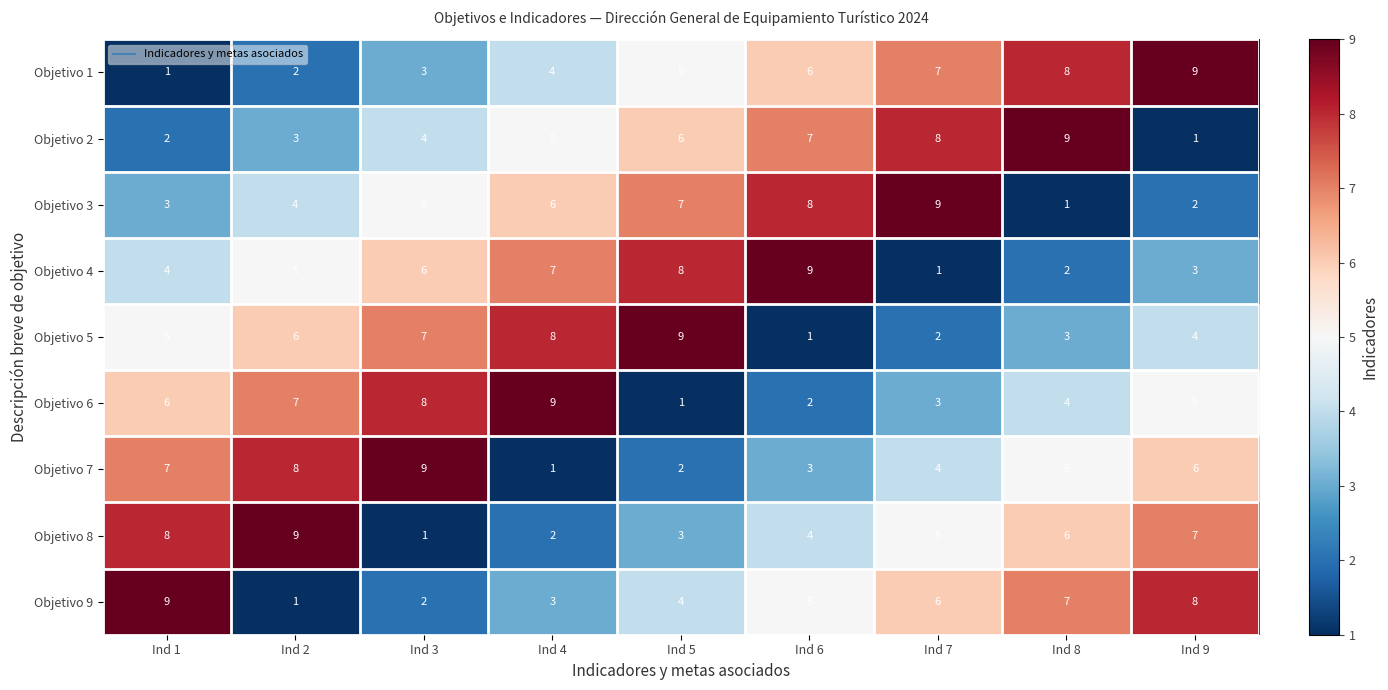

Between Ind 1 and Ind 2, which series saw the biggest shift?

Objetivo 9